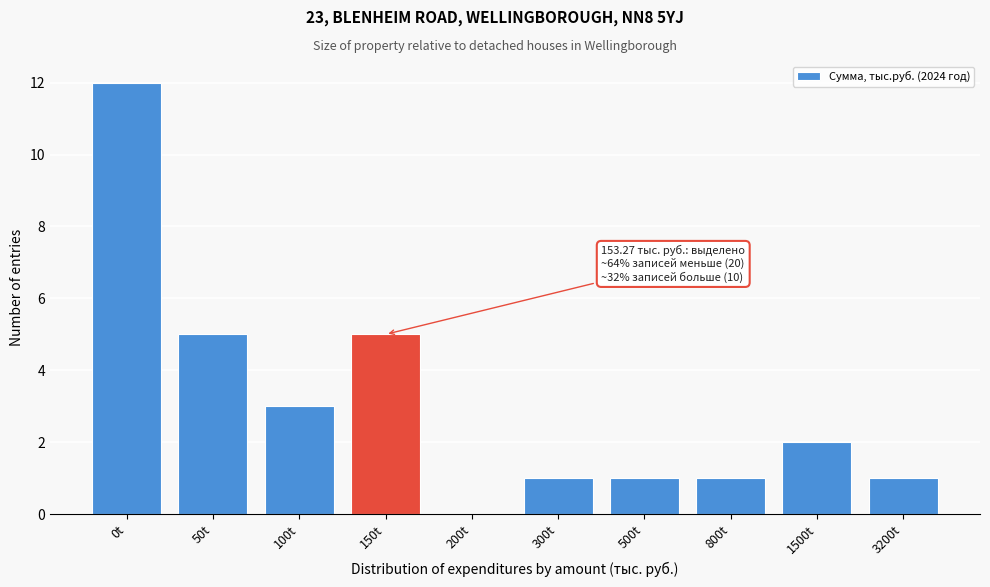

Reading left to right, extract all data points from this chart.

0t=12	50t=5	100t=3	150t=5	200t=0	300t=1	500t=1	800t=1	1500t=2	3200t=1